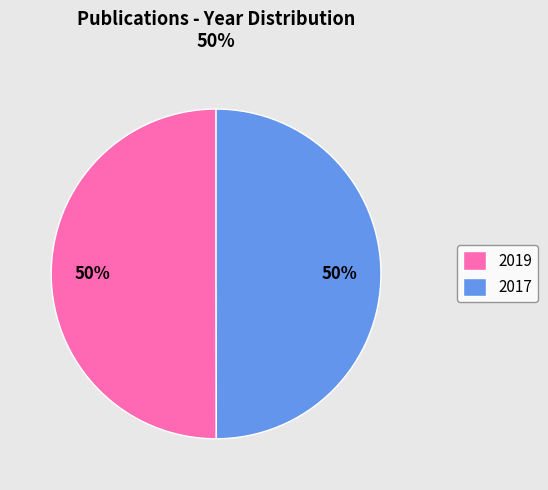

What percentage is the 2017 slice, to the nearest percent?

50%